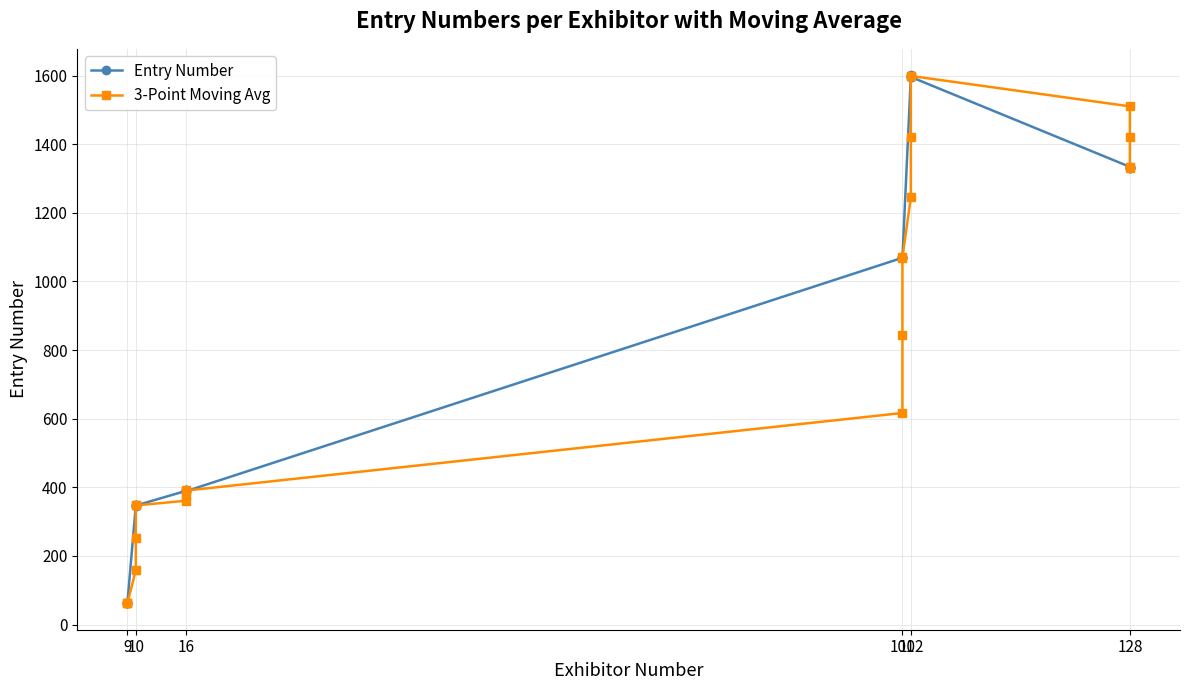

How many times do 3-Point Moving Avg and Entry Number cross each other?

6